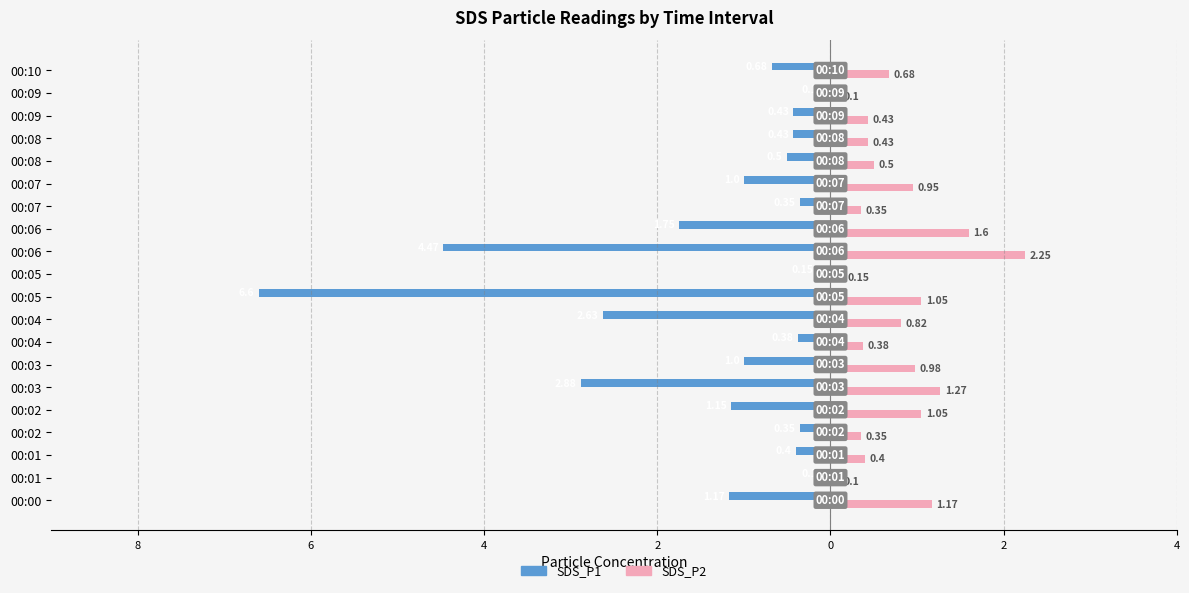

What are all the series names shown in the legend?

SDS_P1, SDS_P2